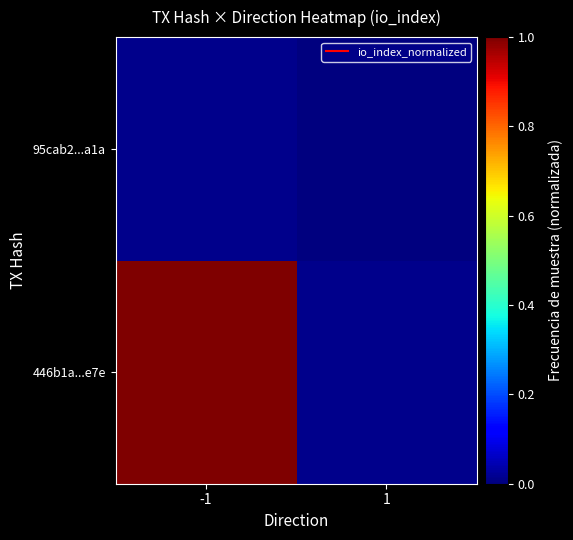

Which category has the highest value across all series?

-1